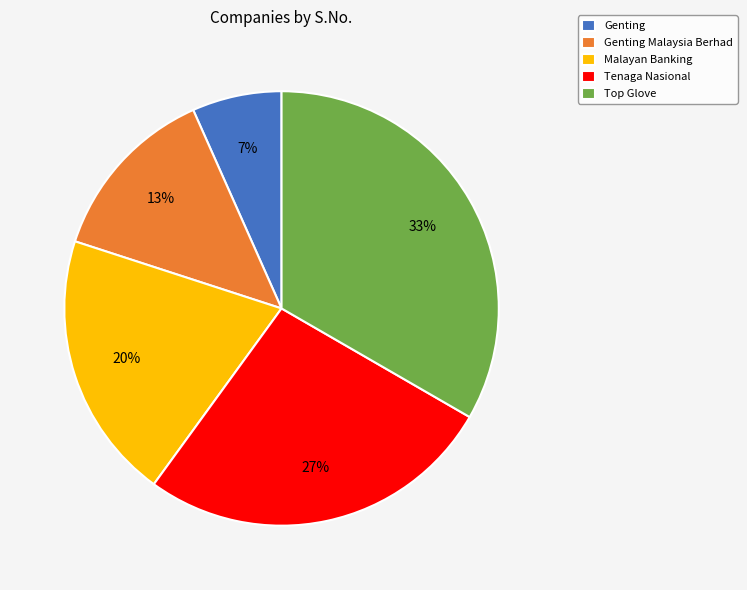

The Genting Malaysia Berhad slice represents 25% of the pie. True or false?

False